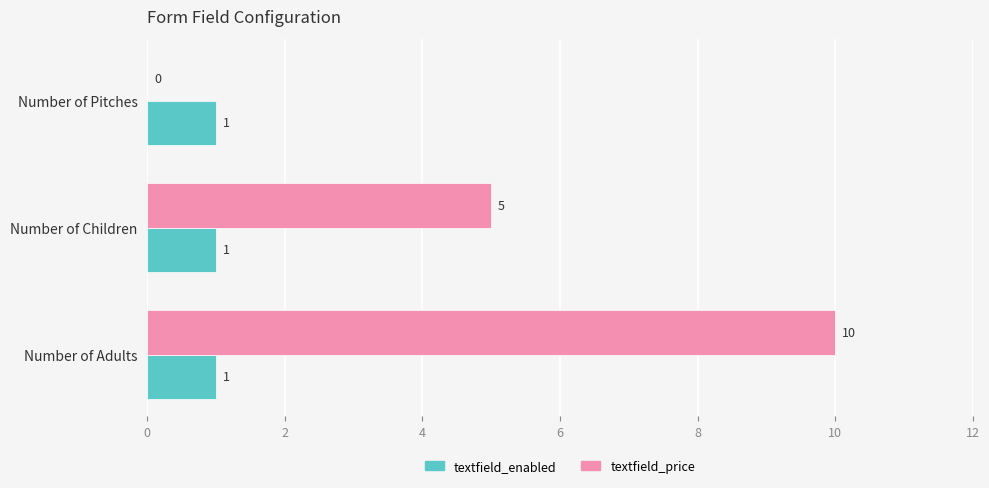

Which series changed the most between Number of Children and Number of Pitches?

textfield_price